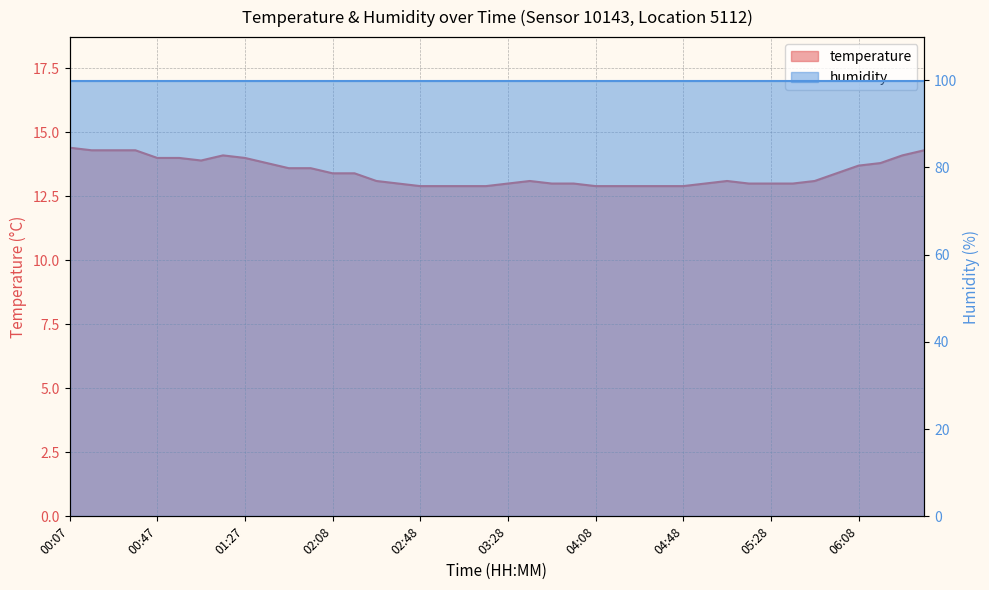

What is the difference between the second highest and minimum values?

1.4